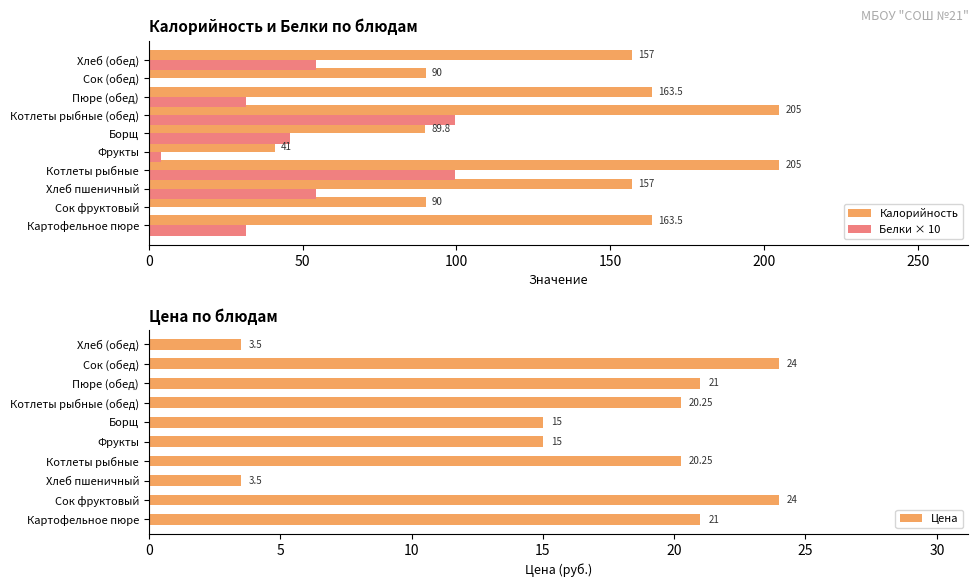

Read the Белки × 10 value at Хлеб пшеничный.

54.2